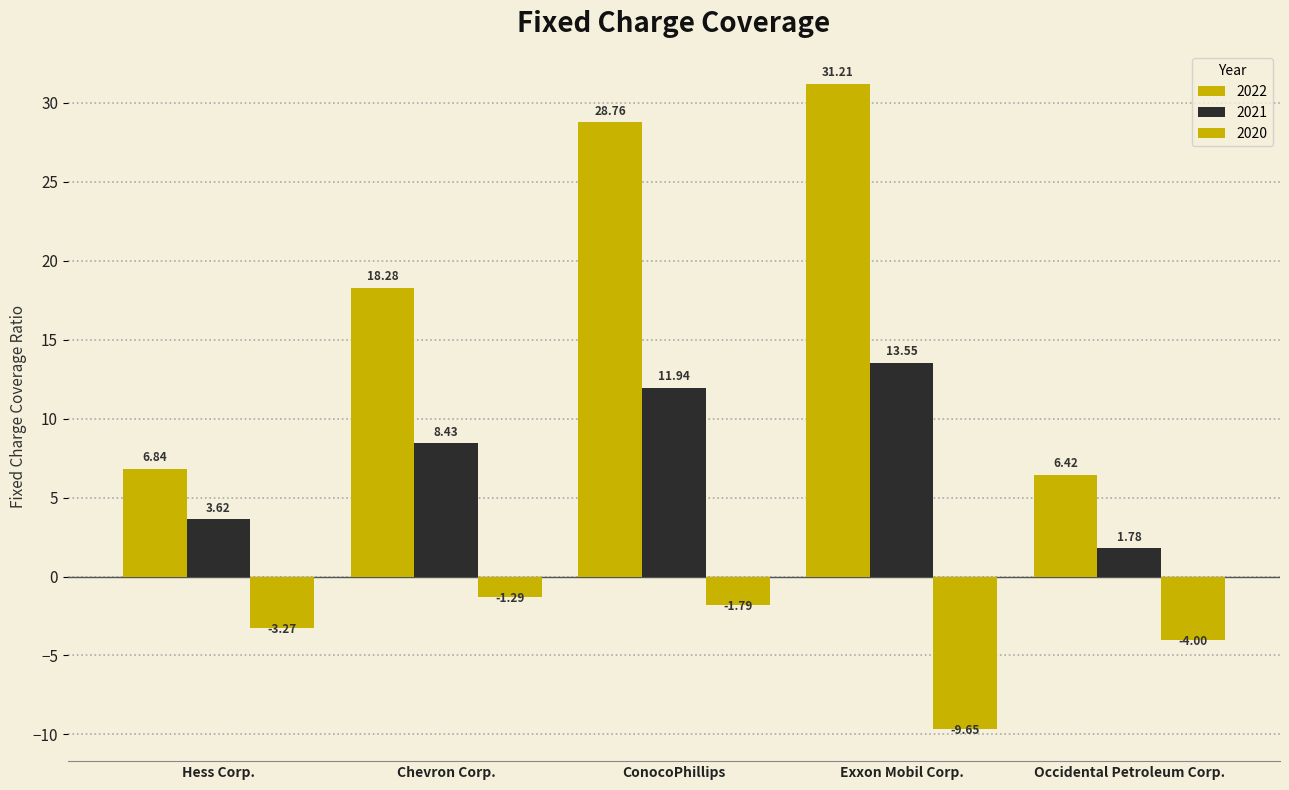

How many bars are there in each group?

3